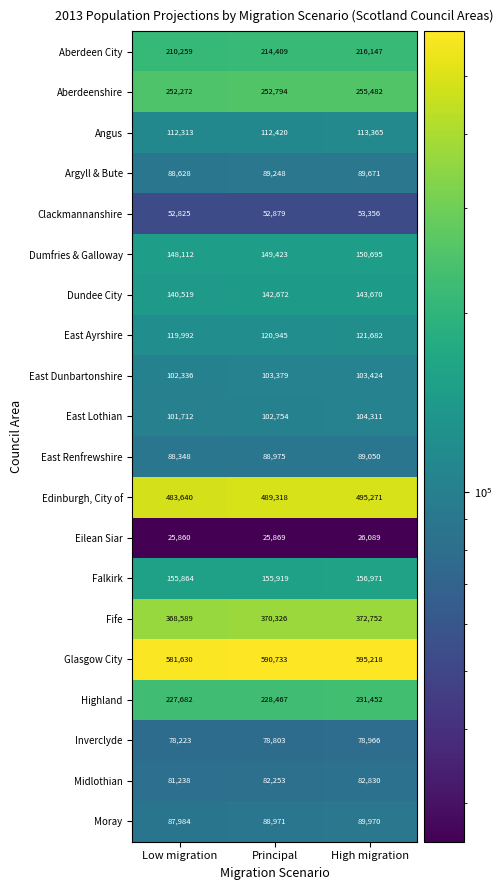

At which category is the sum across all series the highest?

High migration